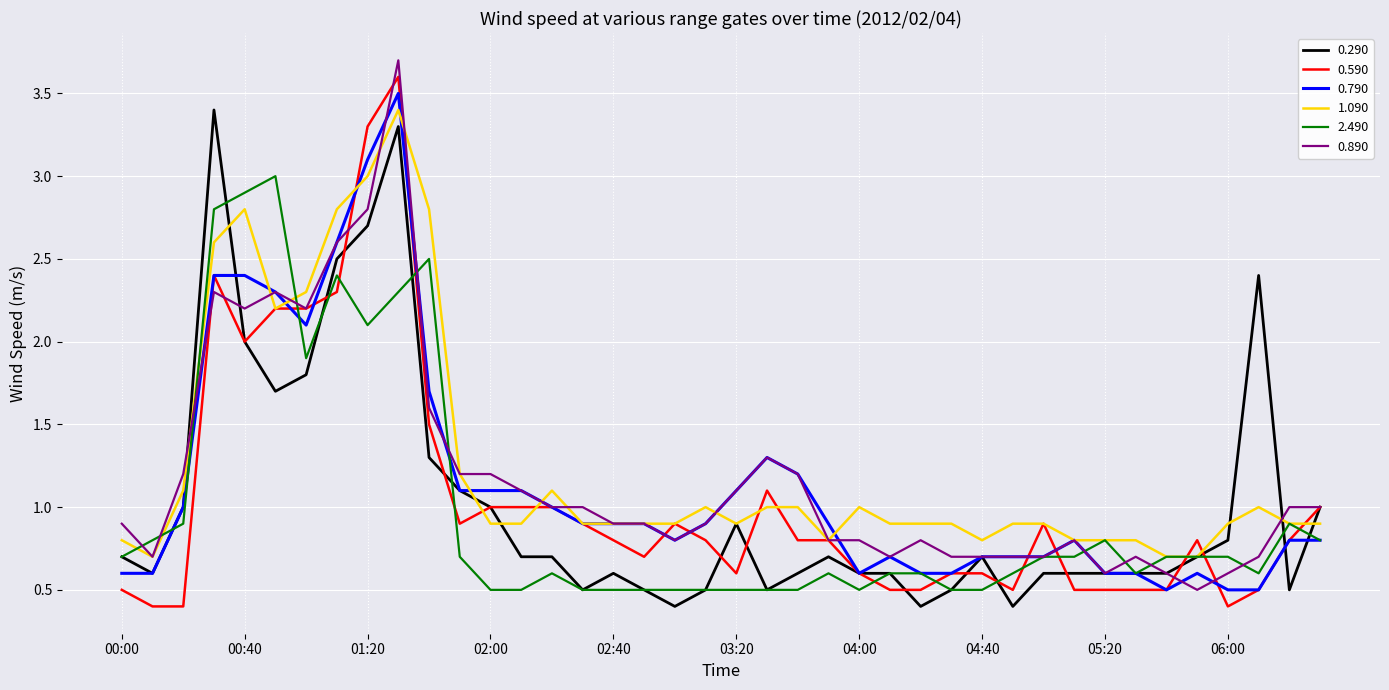

What is the greatest value displayed?

3.7